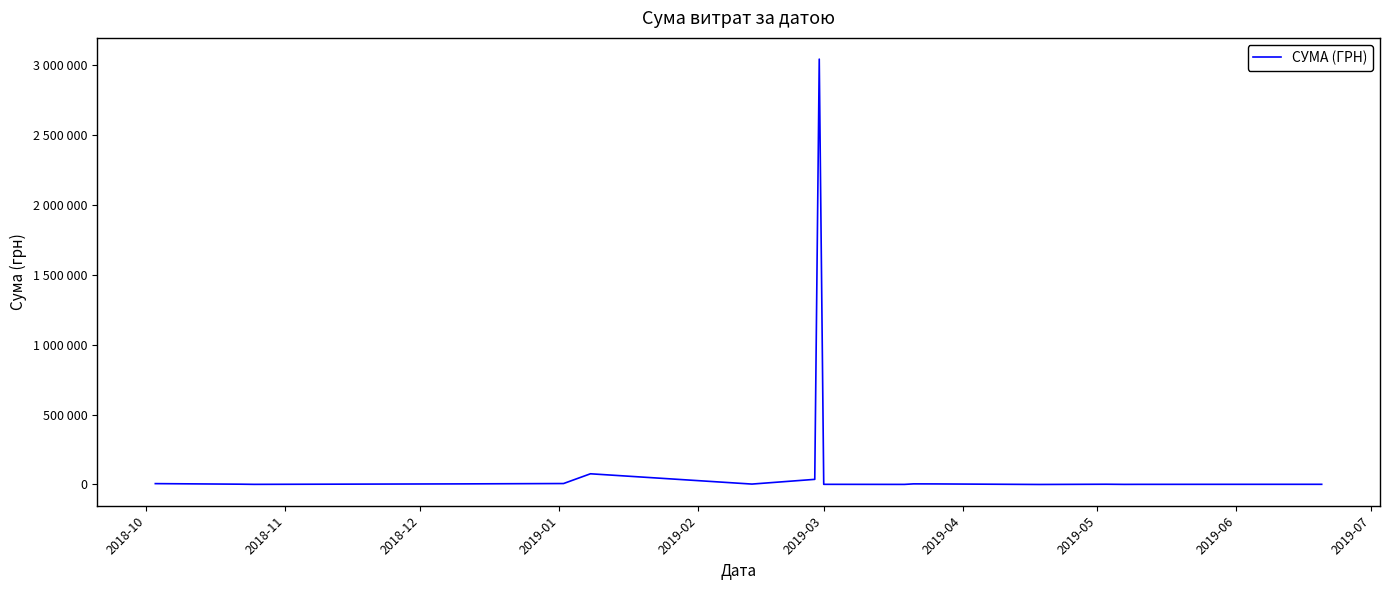

Does the chart display data point markers on the line(s)?

No